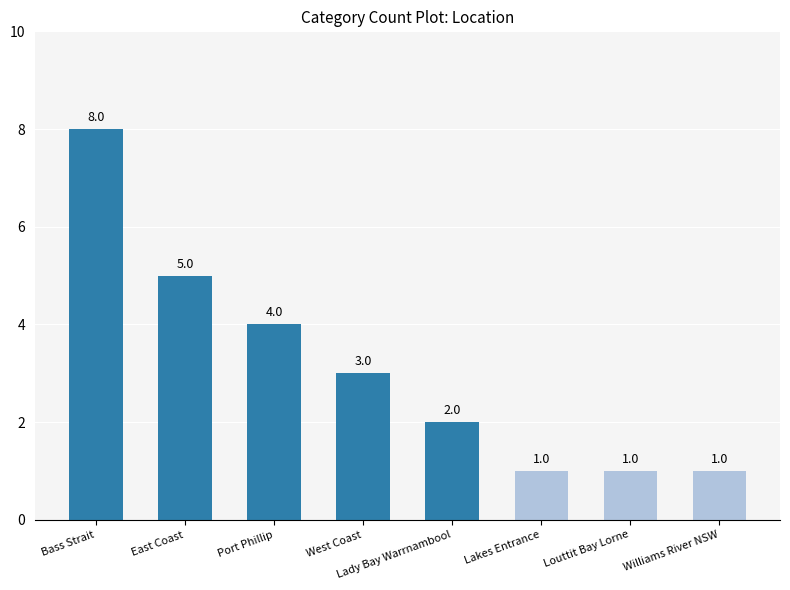

What is the value of the 5th bar from the left?

2